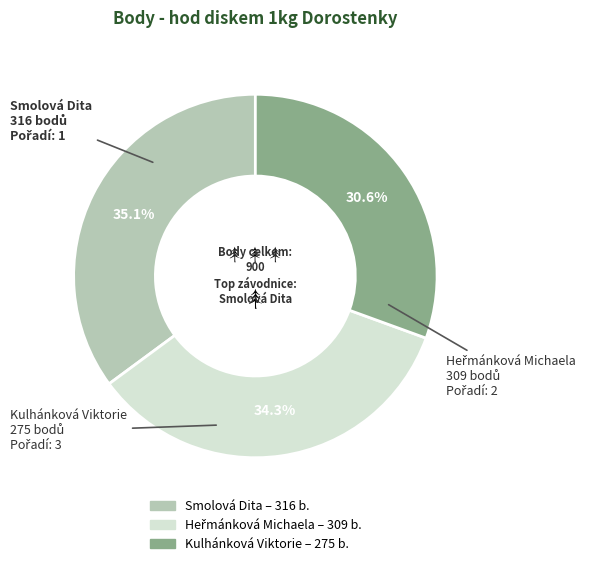

Approximately how many times larger is the value at Smolová Dita compared to Kulhánková Viktorie?

1.1